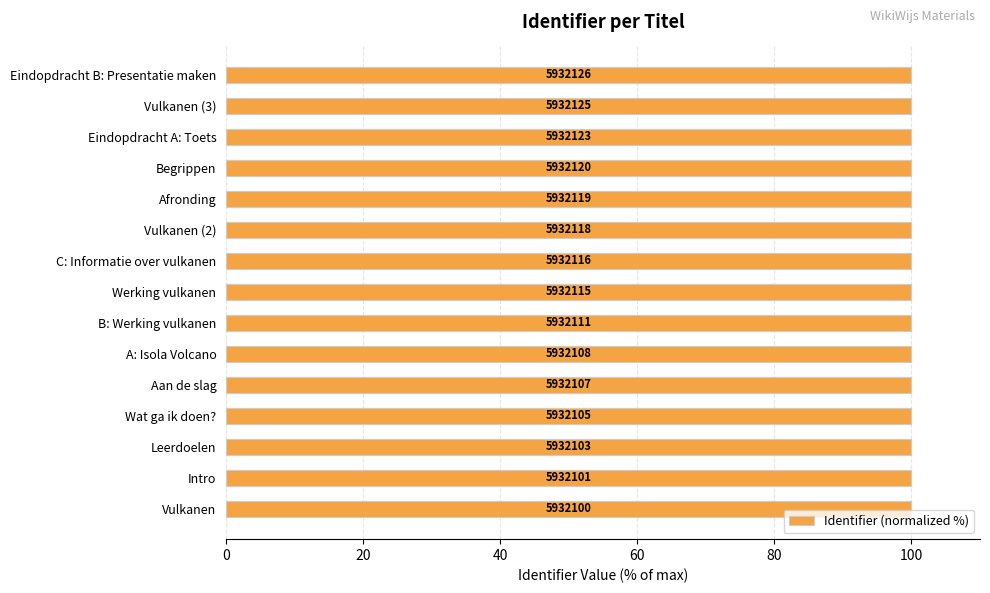

True or false: the data shows 100.0 at Aan de slag.

True